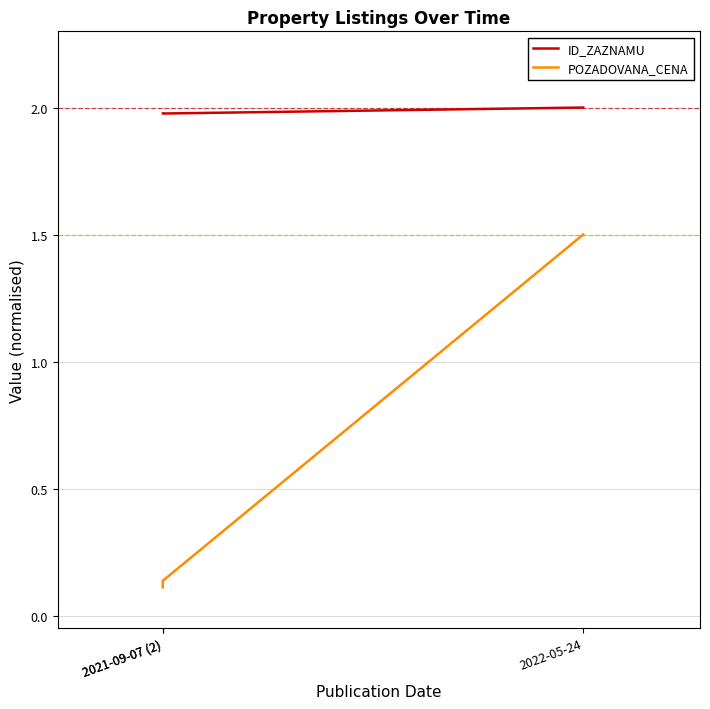

List the series in order of their peak value, highest first.

ID_ZAZNAMU, POZADOVANA_CENA